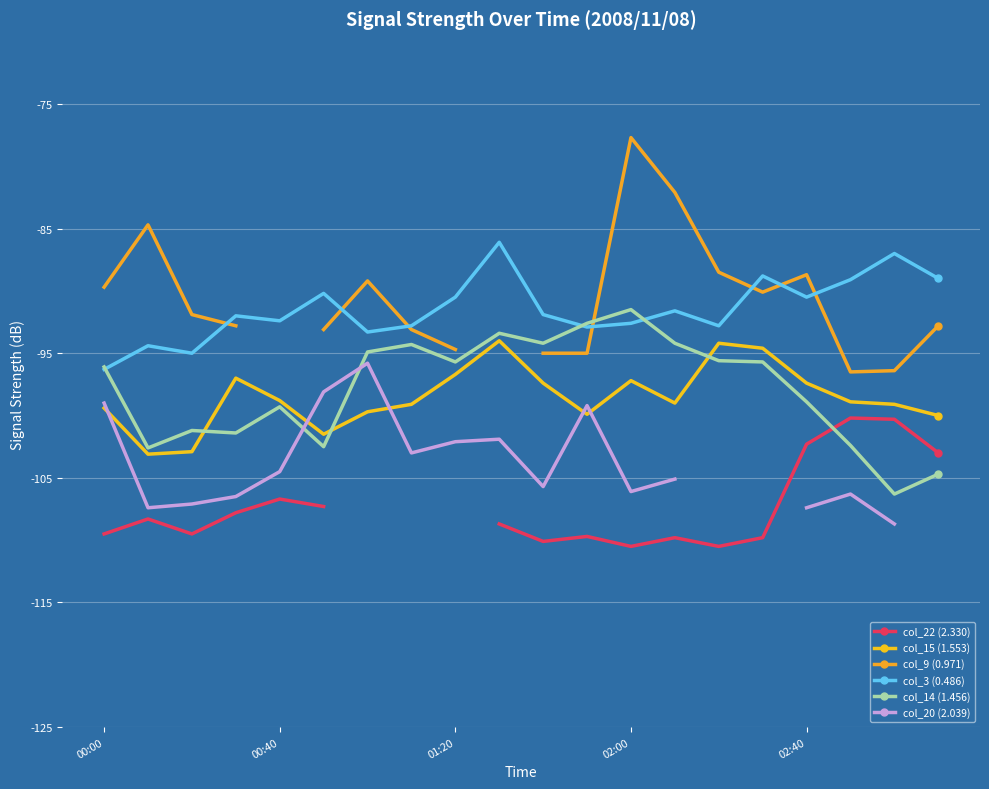

True or false: col_15 (1.553) and col_3 (0.486) cross at least once.

False